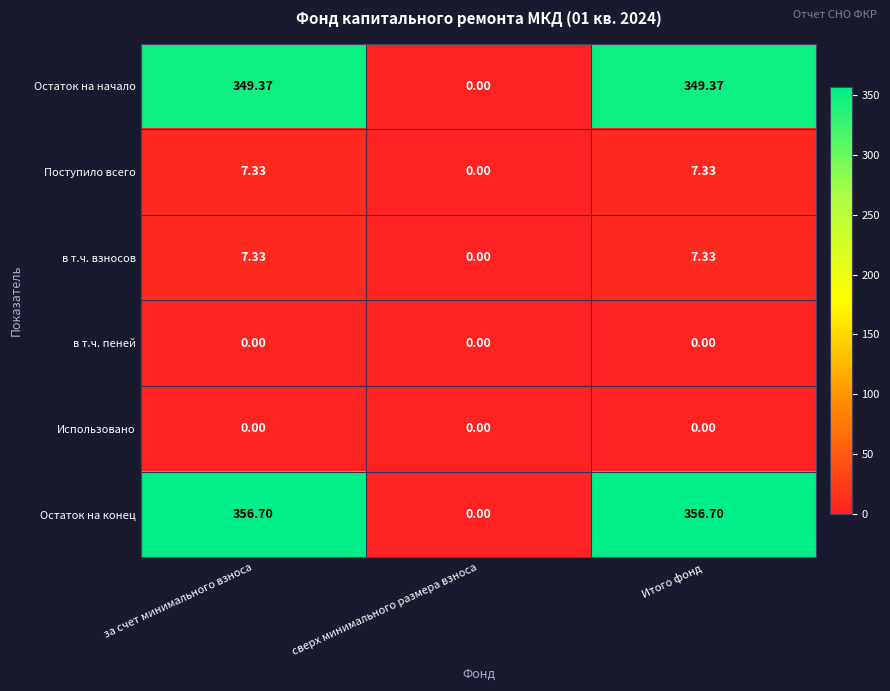

Where is Поступило всего nearest to the value 3?

сверх минимального размера взноса